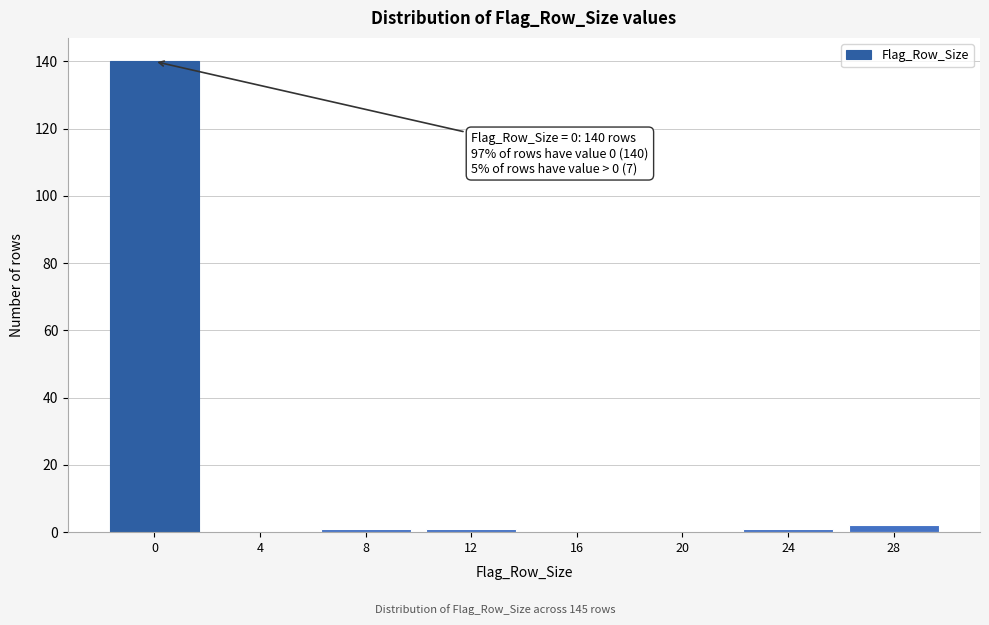

Reading left to right, what are all the values shown in this chart?

0=140	4=0	8=1	12=1	16=0	20=0	24=1	28=2